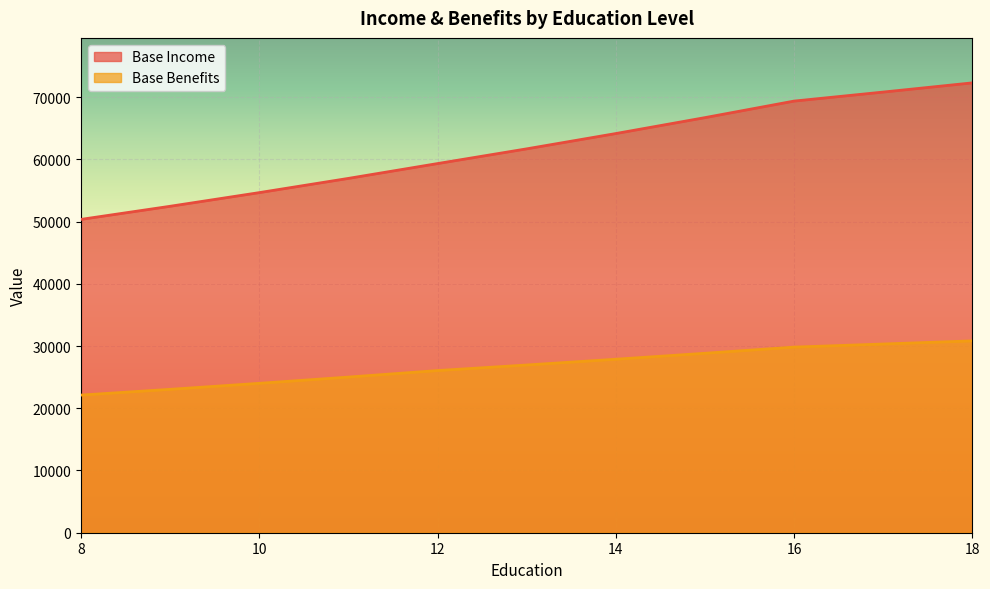

How many lines are shown in the chart?

2